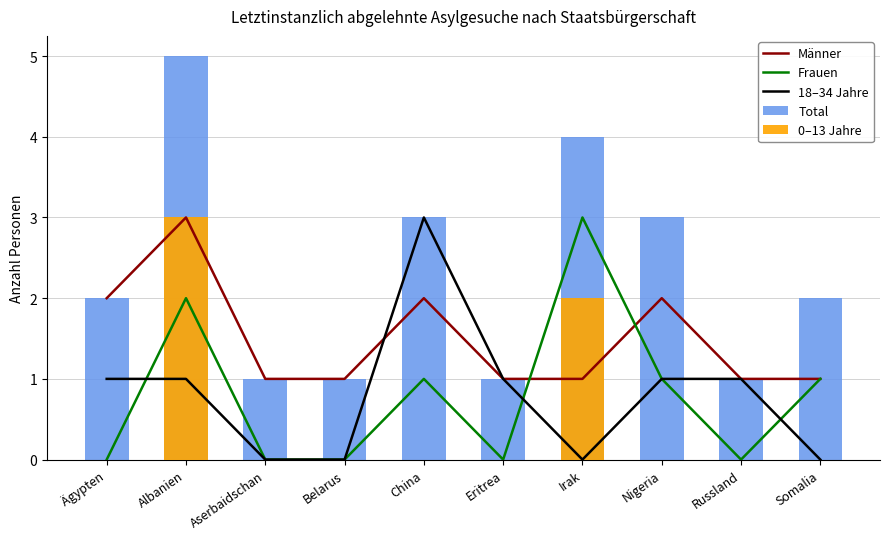

What is the value of the Männer bar at the 9th from the left?

1